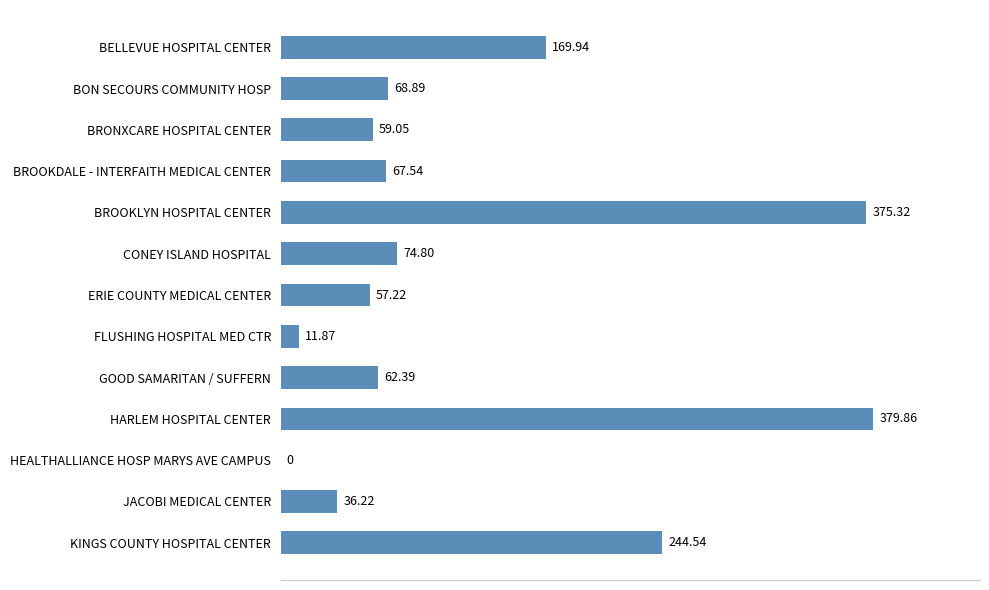

Which has a higher value, BELLEVUE HOSPITAL CENTER or BON SECOURS COMMUNITY HOSP?

BELLEVUE HOSPITAL CENTER